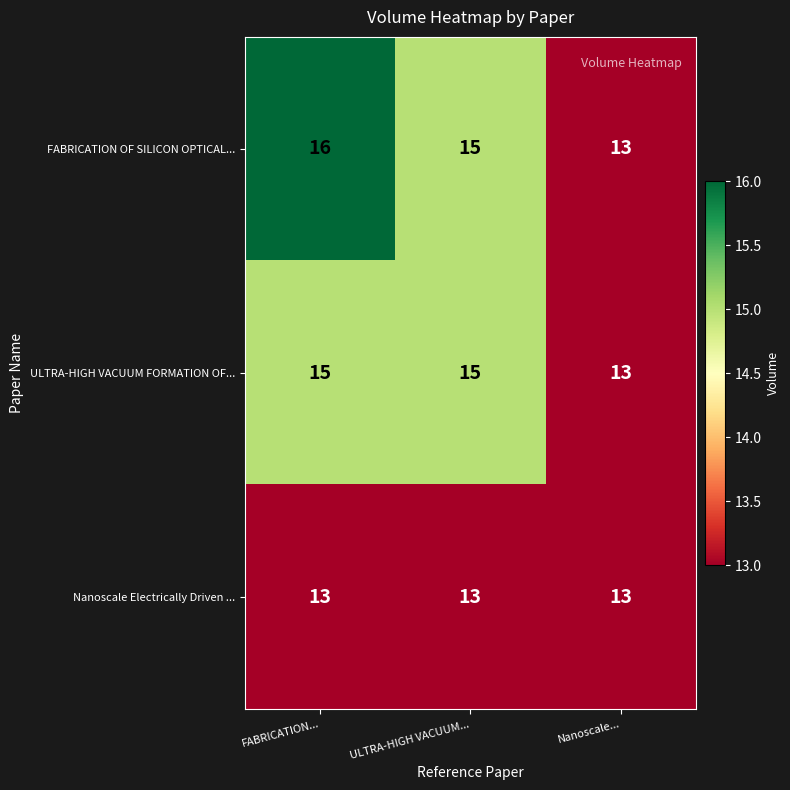

At which label does FABRICATION OF SILICON OPTICAL... reach its minimum?

Nanoscale...